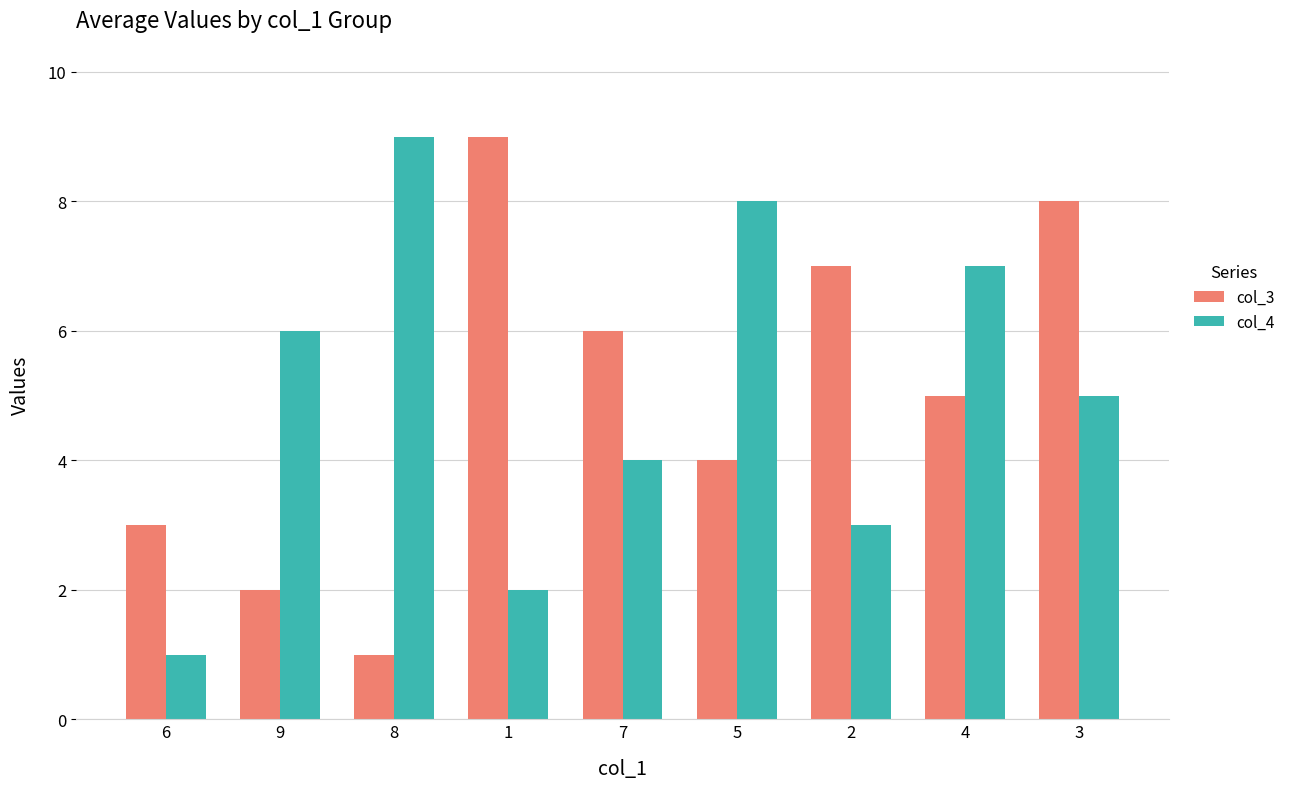

What is the label of the 8th bar from the left?

4